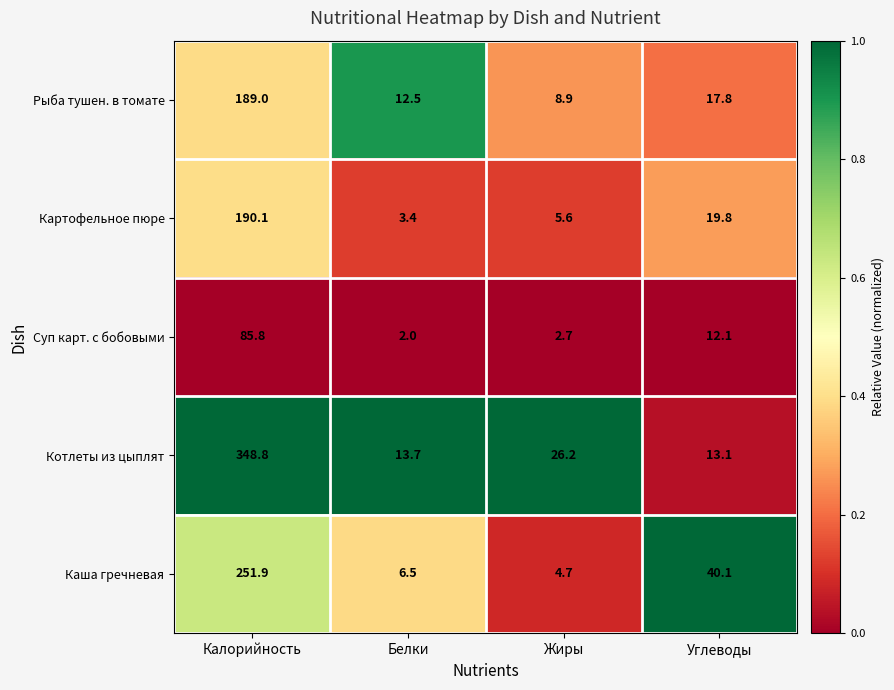

Which series changed the most between Калорийность and Жиры?

Котлеты из цыплят